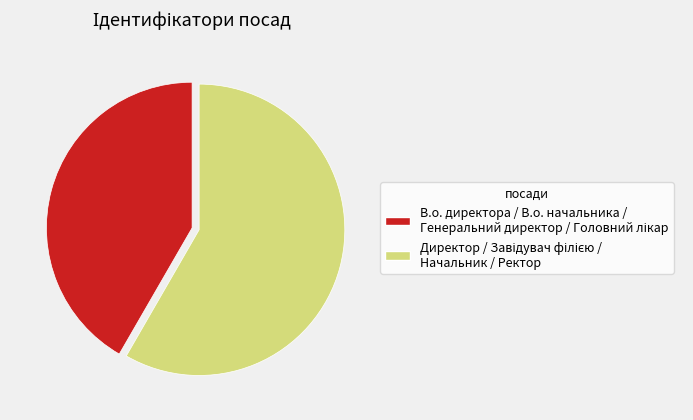

Is there a majority slice in this chart?

Yes